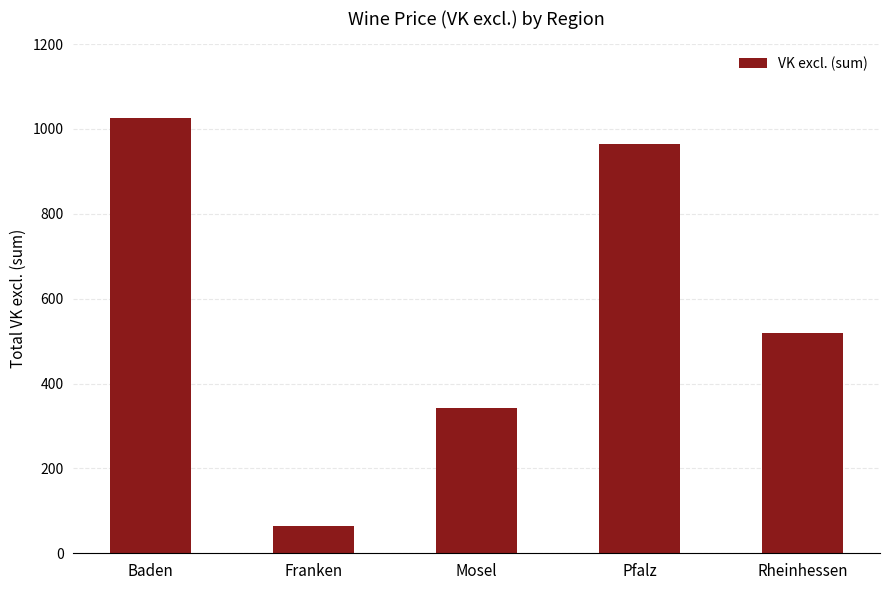

What is the ratio of the value at Baden to the value at Franken?

15.8